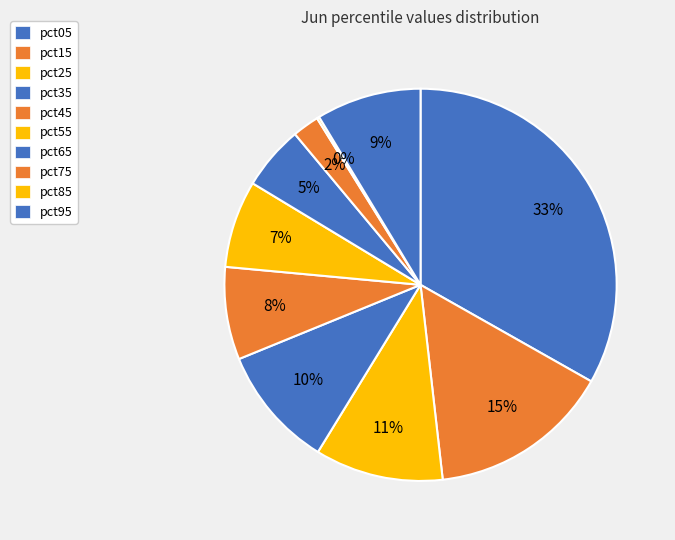

The pct35 slice represents 1% of the pie. True or false?

False